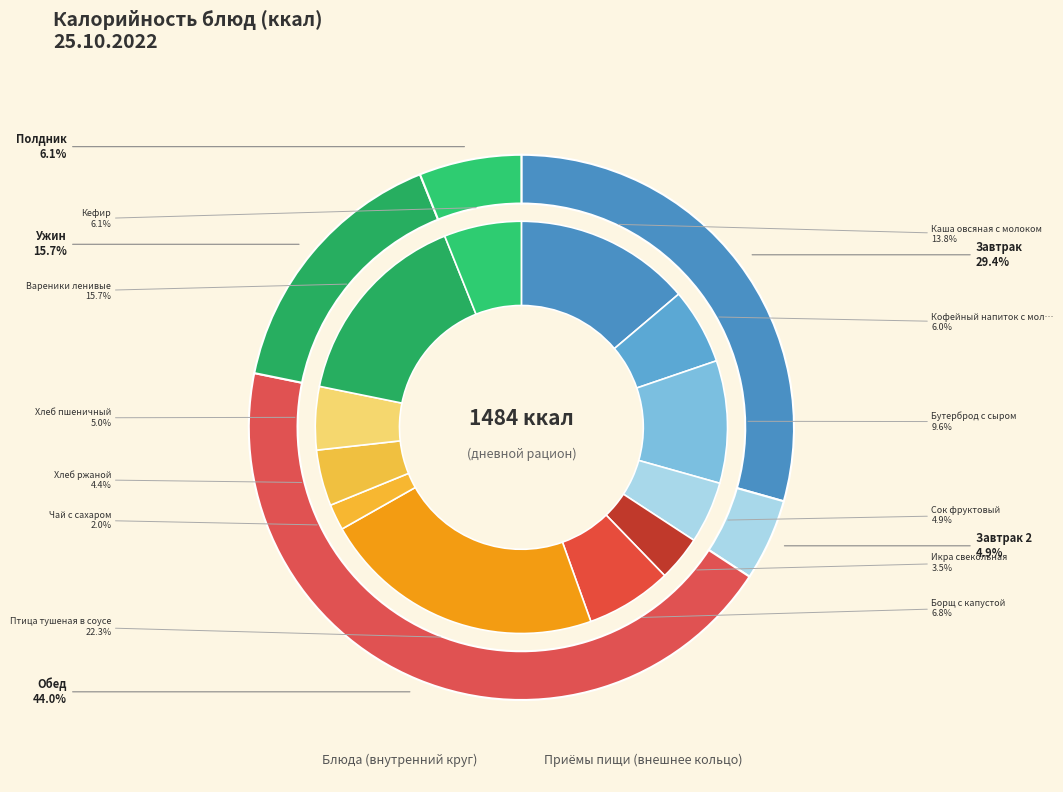

To the nearest percent, what is the combined percentage of Каша овсяная с молоком and Кофейный напиток с молоком?

20%